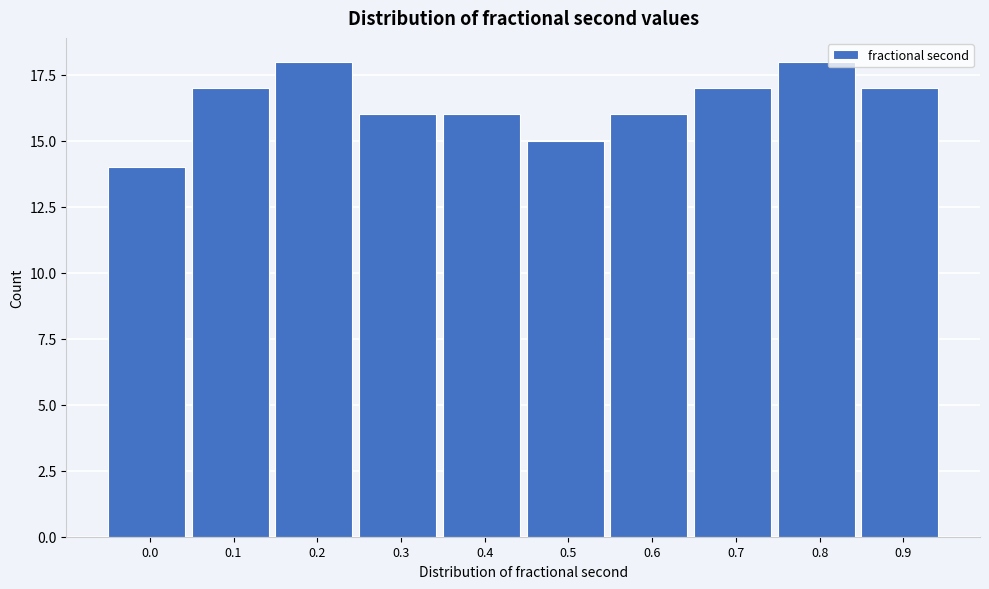

Reading right to left, what are all the values shown in this chart?

0.9=17	0.8=18	0.7=17	0.6=16	0.5=15	0.4=16	0.3=16	0.2=18	0.1=17	0.0=14